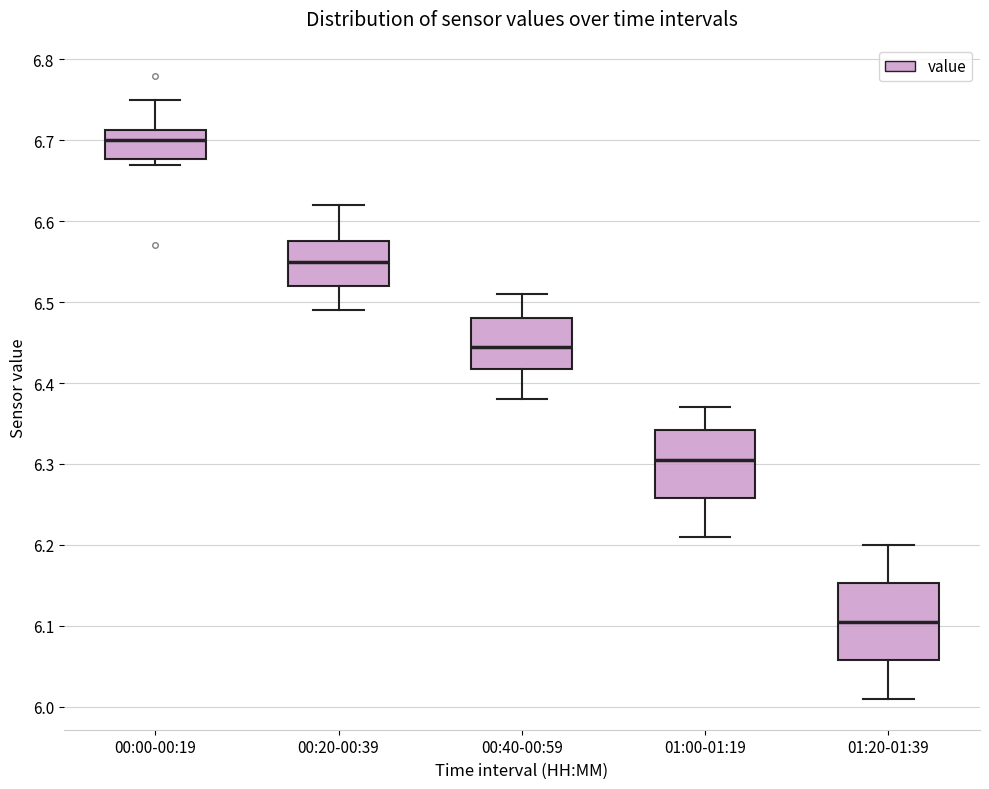

Reading left to right, read every box against the y-axis: the position of its median line, the range the box covers, and the ends of its whiskers. The values are not printed on the chart, so give them approximately, as read against the axis.

00:00-00:19: median 6.70, box 6.68 to 6.71, whiskers 6.67 to 6.75
00:20-00:39: median 6.55, box 6.52 to 6.58, whiskers 6.49 to 6.62
00:40-00:59: median 6.45, box 6.42 to 6.48, whiskers 6.38 to 6.51
01:00-01:19: median 6.31, box 6.26 to 6.34, whiskers 6.21 to 6.37
01:20-01:39: median 6.11, box 6.06 to 6.15, whiskers 6.01 to 6.20